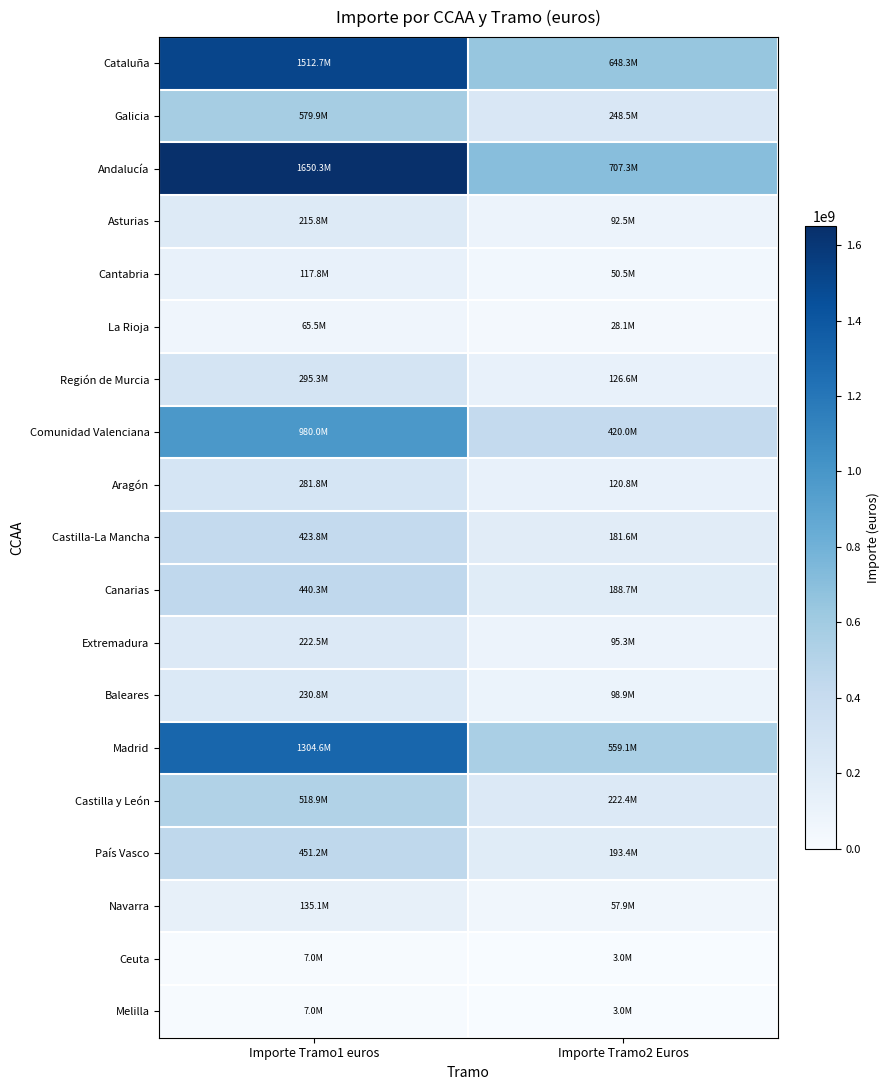

Rank the series by their maximum value, from lowest to highest.

Ceuta, Melilla, La Rioja, Cantabria, Navarra, Asturias, Extremadura, Baleares, Aragón, Región de Murcia, Castilla-La Mancha, Canarias, País Vasco, Castilla y León, Galicia, Comunidad Valenciana, Madrid, Cataluña, Andalucía